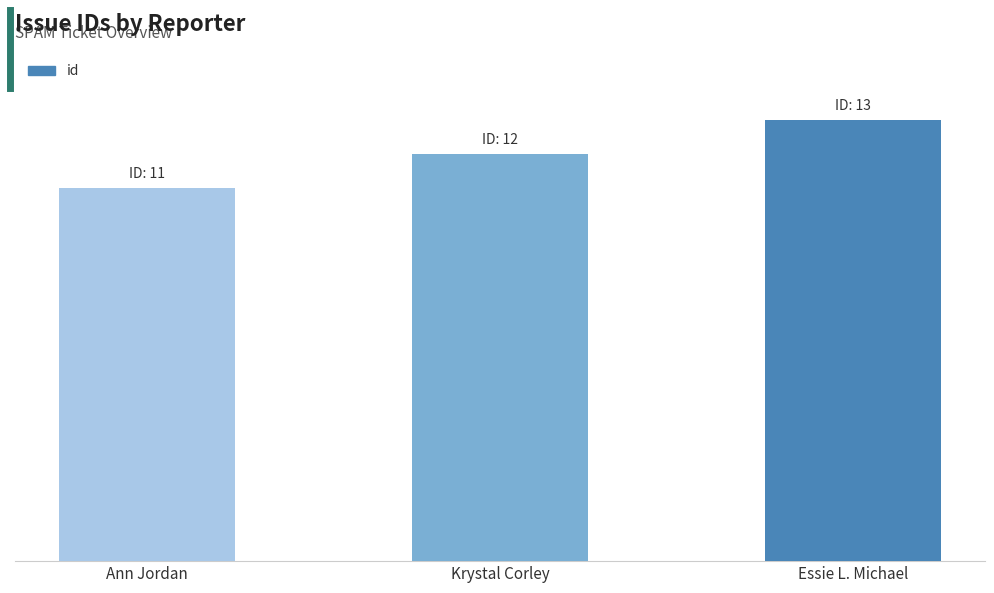

Does the chart contain stacked bars?

No